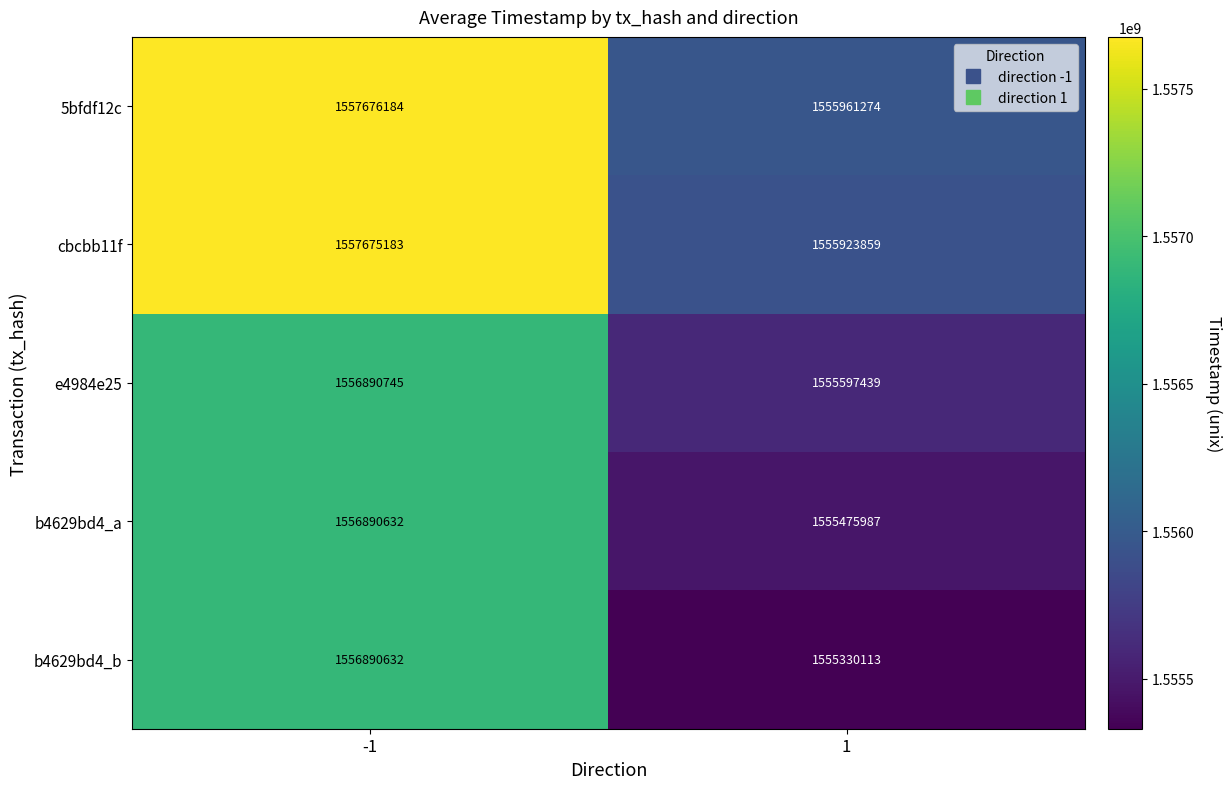

What is the difference between the highest and lowest values at 1?

631161